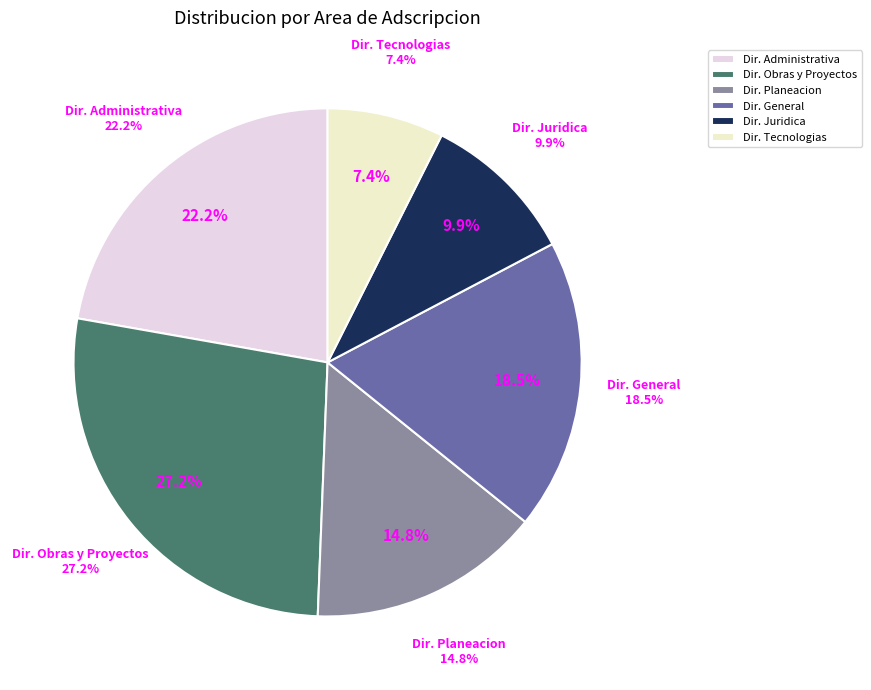

Rank the categories by value from highest to lowest.

DIRECCION DE OBRAS Y PROYECTOS, DIRECCION ADMINISTRATIVA, DIRECCION GENERAL, DIRECCION DE PLANEACION, DIRECCION JURIDICA Y UNIDAD DE TRANSPARENCIA, DIRECCION DE TECNOLOGIAS